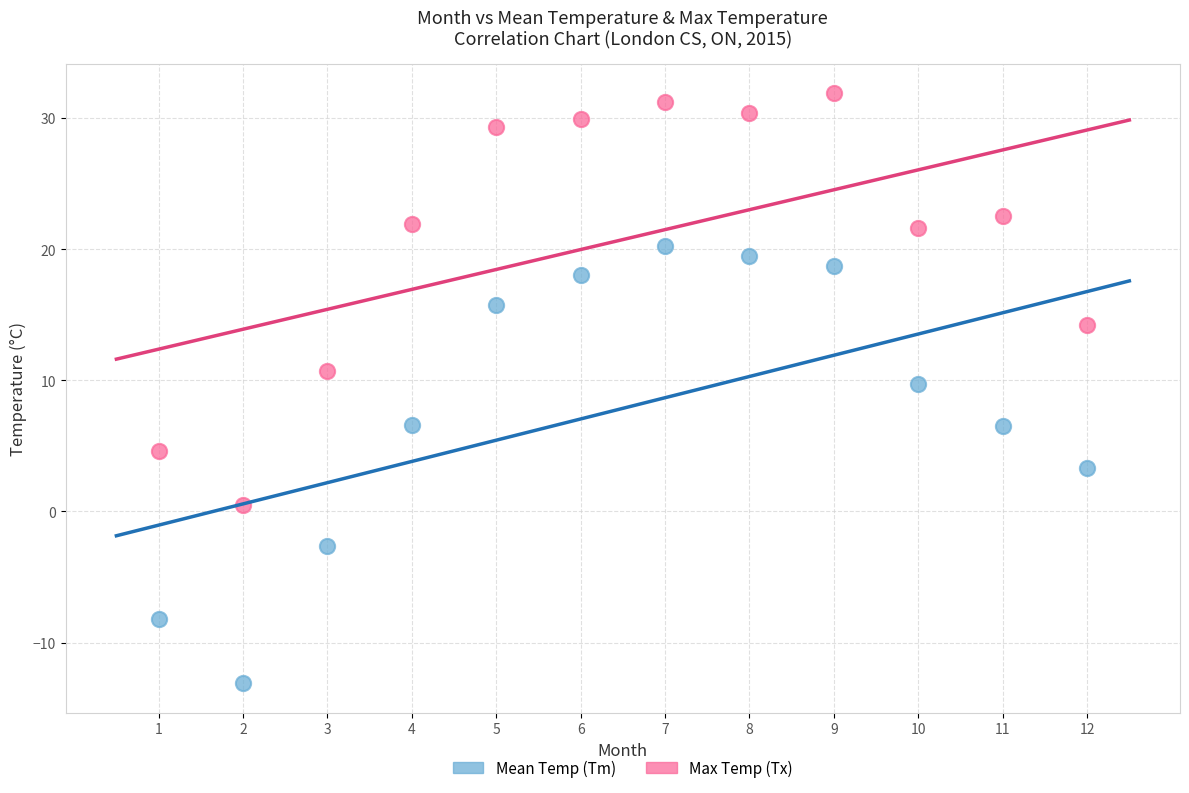

Across all data points, what is the range of Y values (max minus min)?

45.0